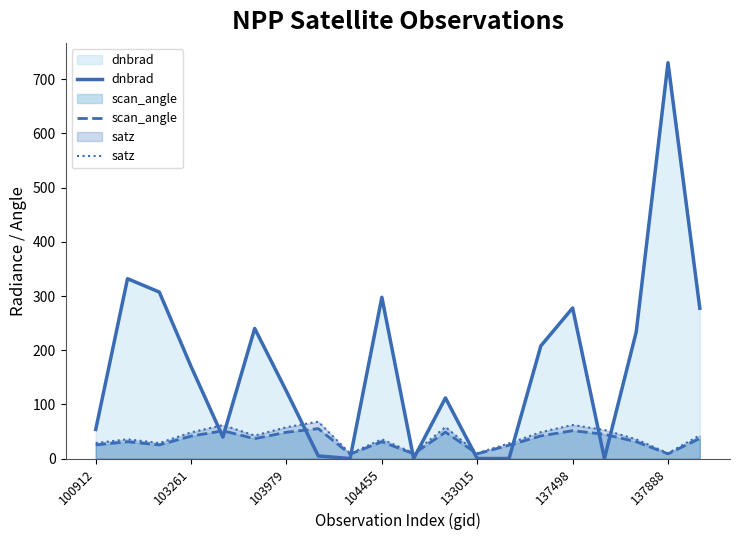

Which series has the largest total across all categories?

dnbrad